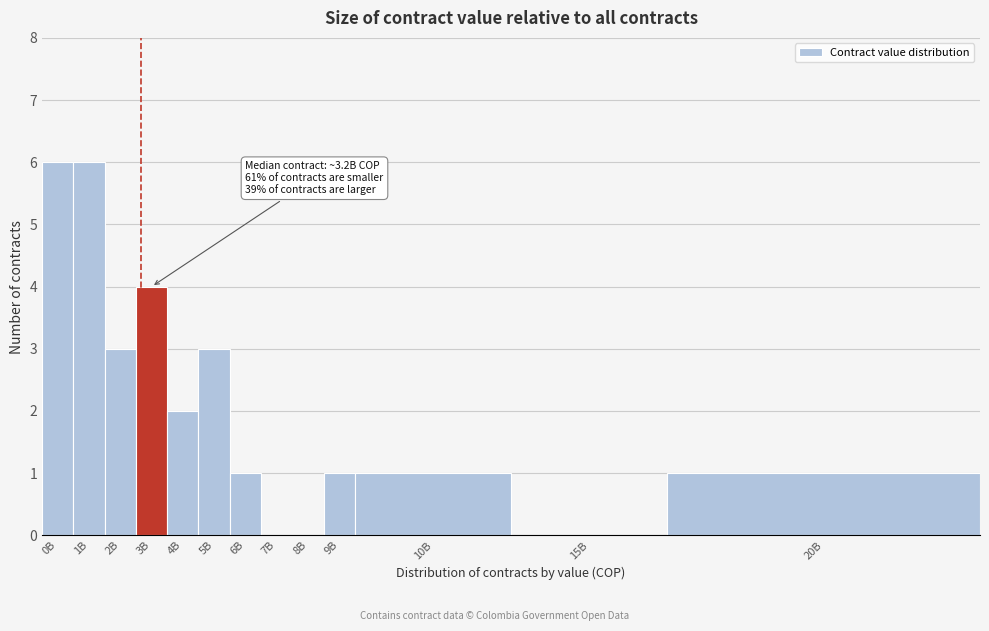

Reading right to left, list all the values displayed in this chart.

20B=1	15B=0	10B=1	9B=1	8B=0	7B=0	6B=1	5B=3	4B=2	3B=4	2B=3	1B=6	0B=6